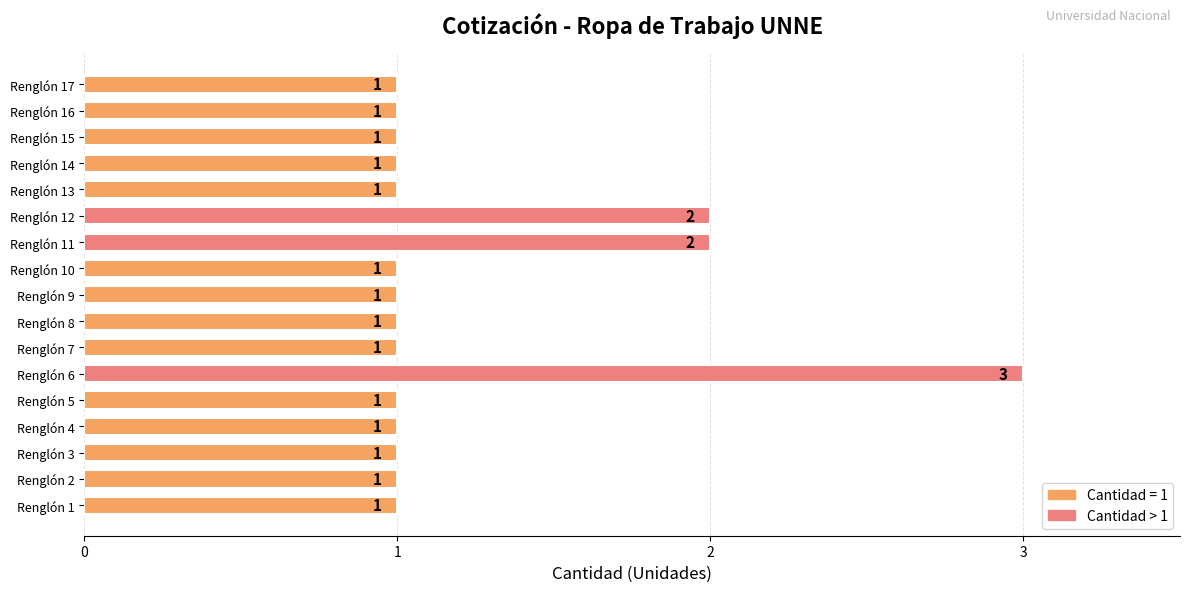

Which category has the highest value across all series?

Renglón 6